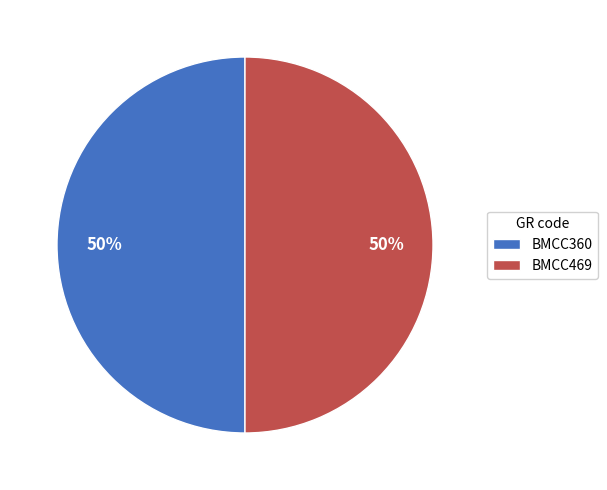

To the nearest percent, what is the average slice percentage?

50%